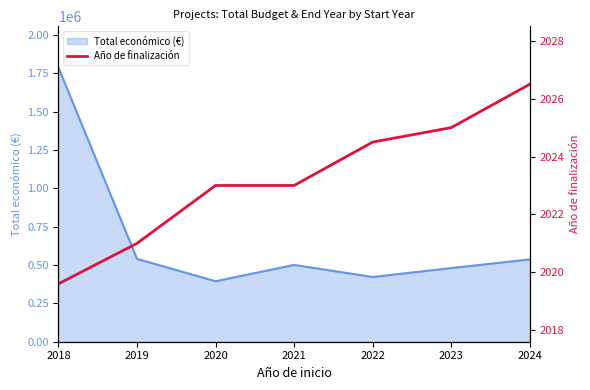

How many lines are shown in the chart?

1